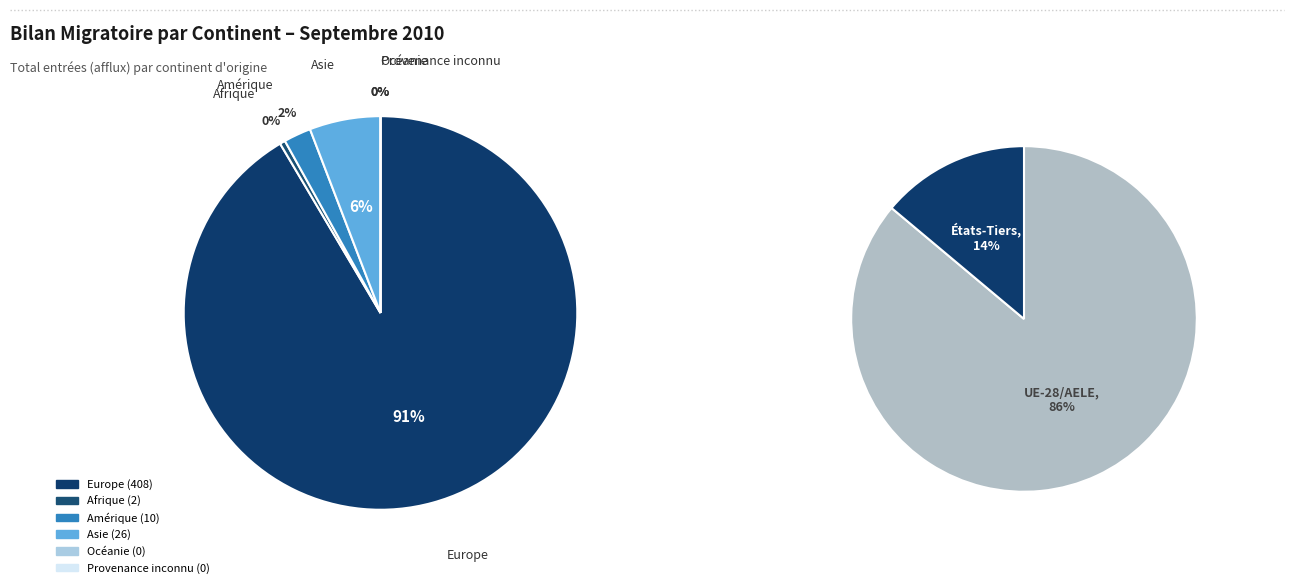

To the nearest percent, what is the average slice percentage?

17%